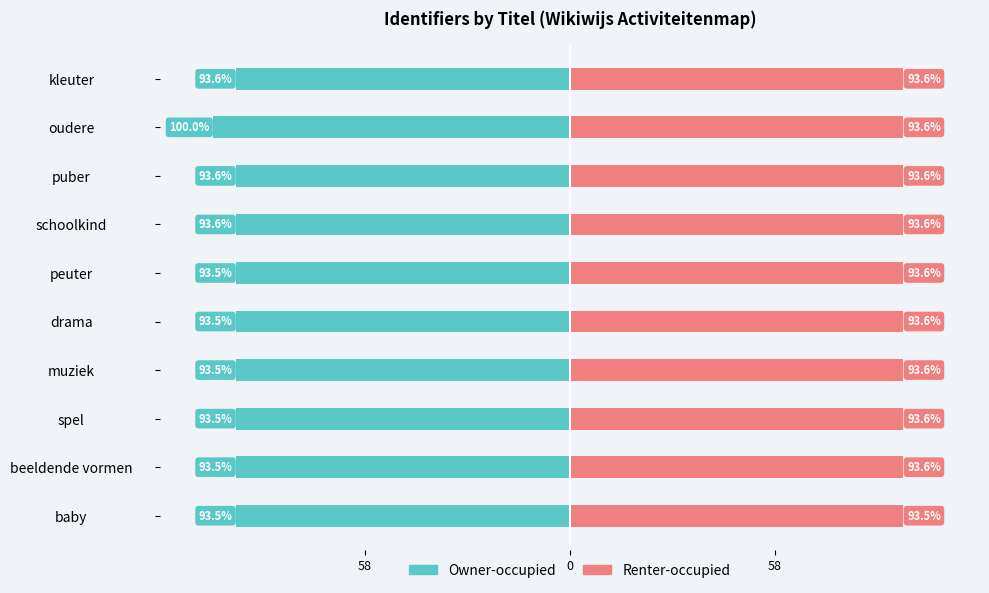

Count the number of data series in this chart.

2